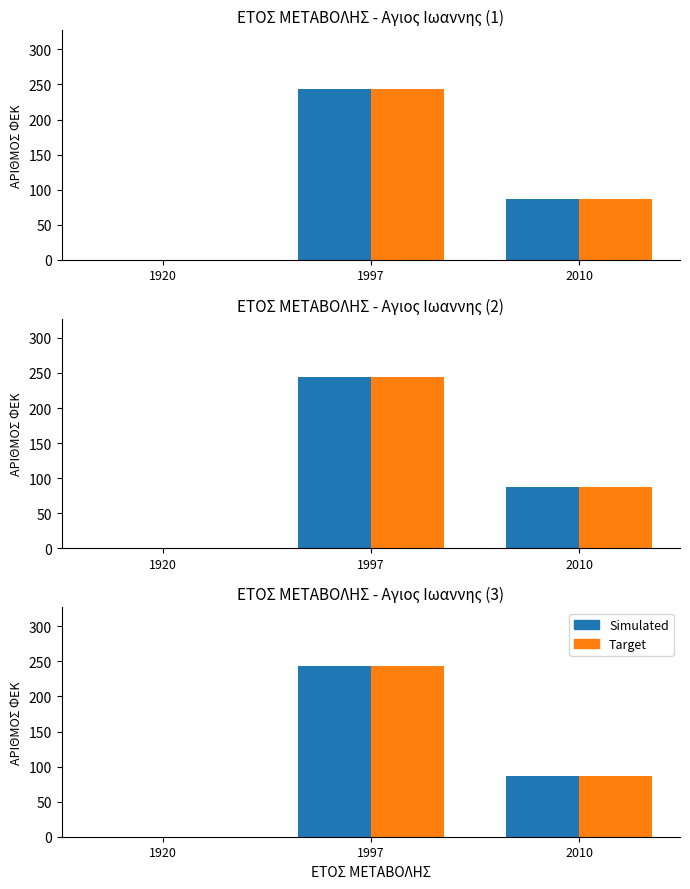

At which label does Target first exceed 87?

1997